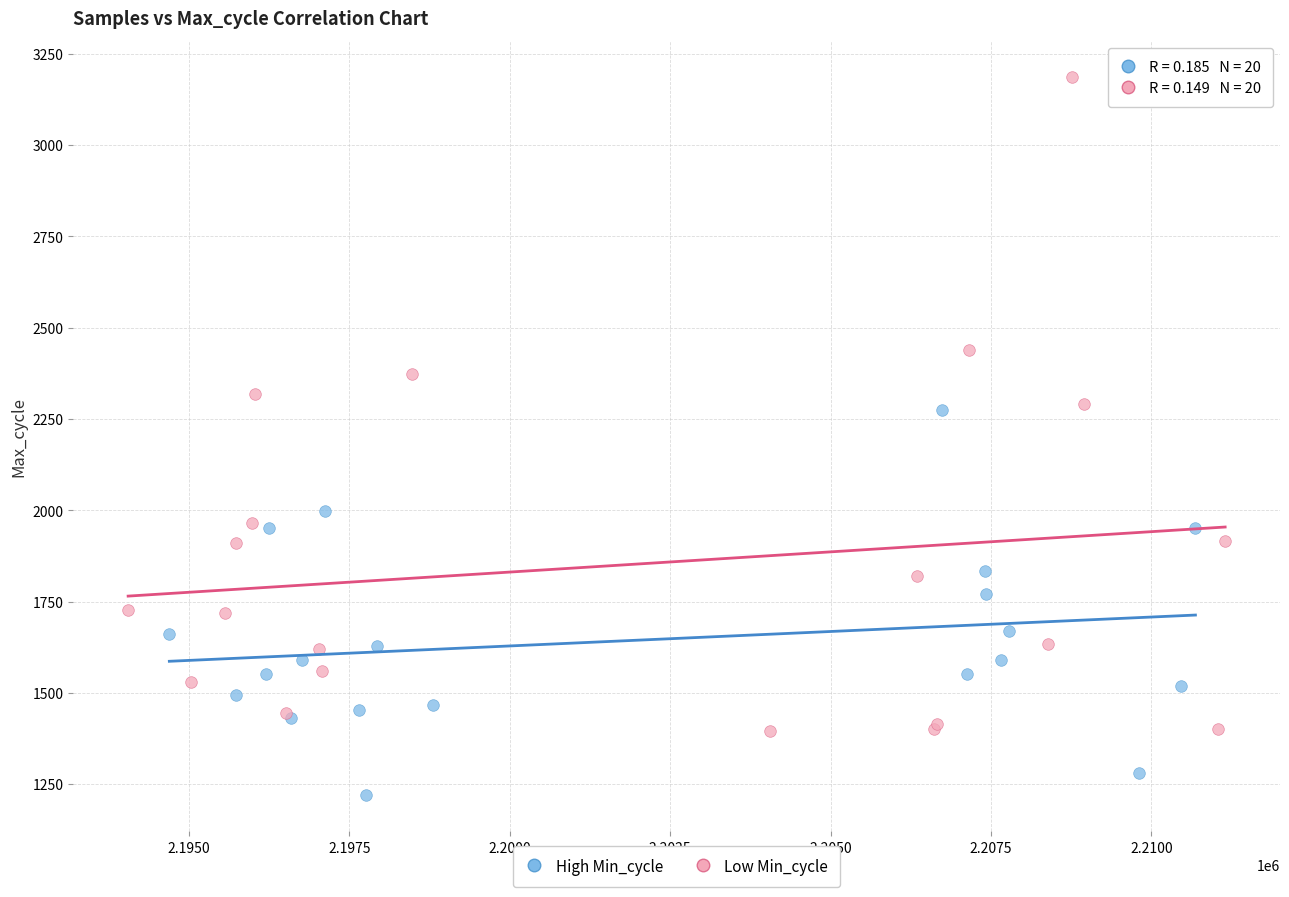

Which series reaches the maximum Y coordinate?

Low Min_cycle